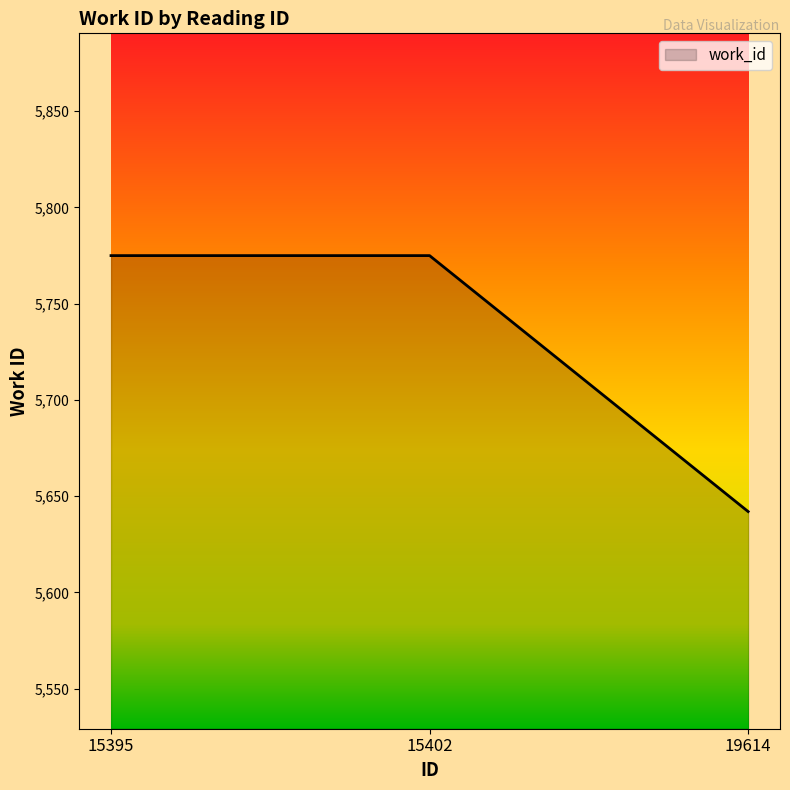

What is the average value?

5731